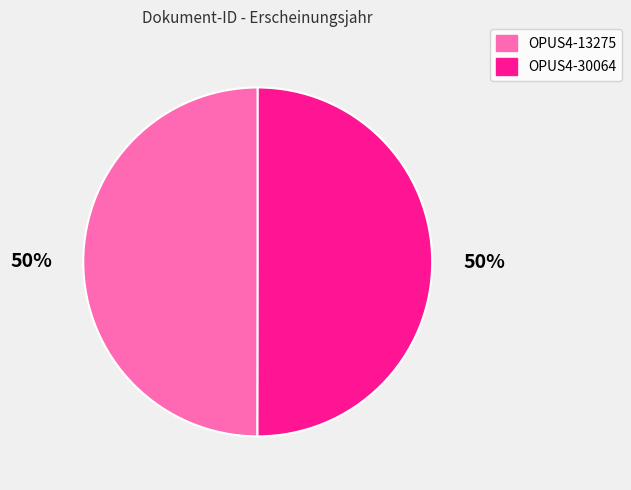

To the nearest percent, what is the combined percentage of OPUS4-13275 and OPUS4-30064?

100%